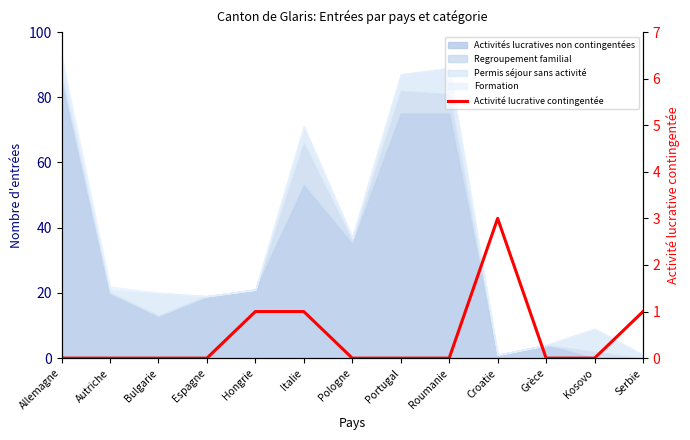

Which category has the lowest value across all series?

Allemagne